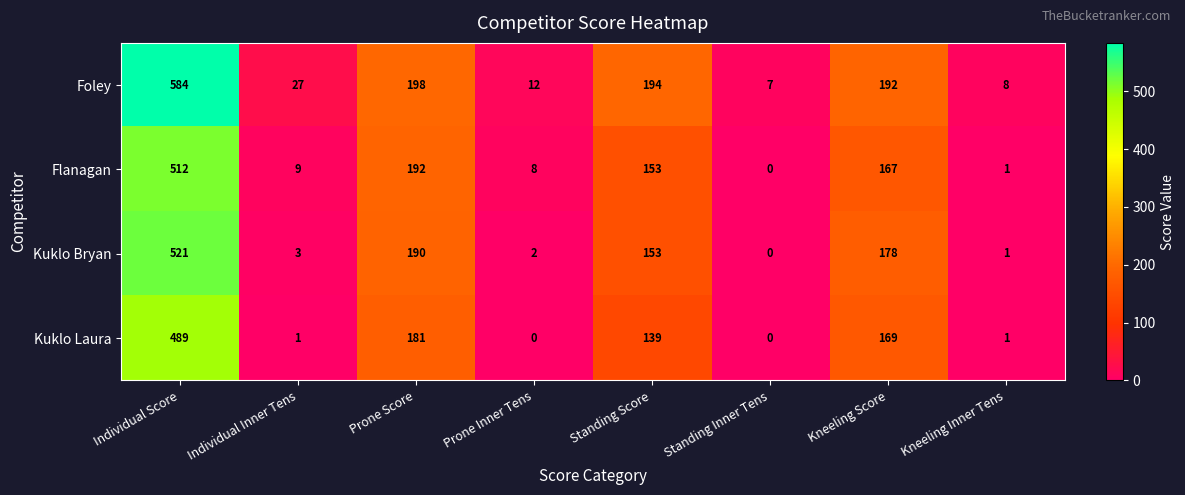

At which category does the chart reach its peak across all series?

Individual Score